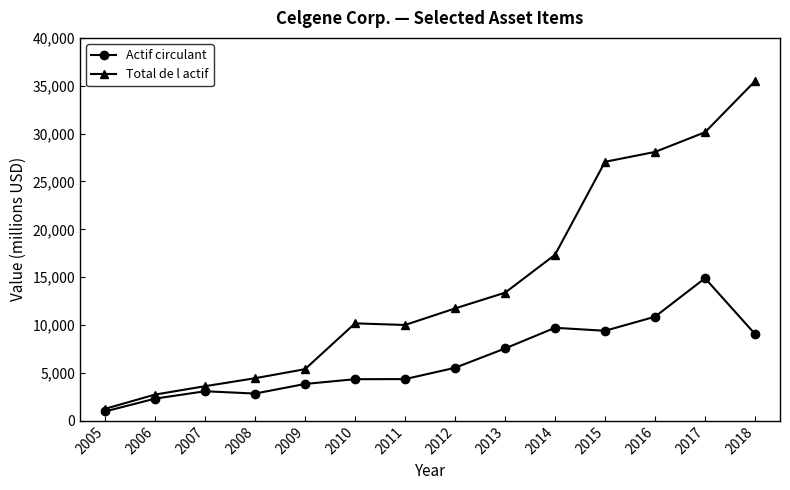

What is the sum of the Actif circulant values at 2010 and 2011?

8696